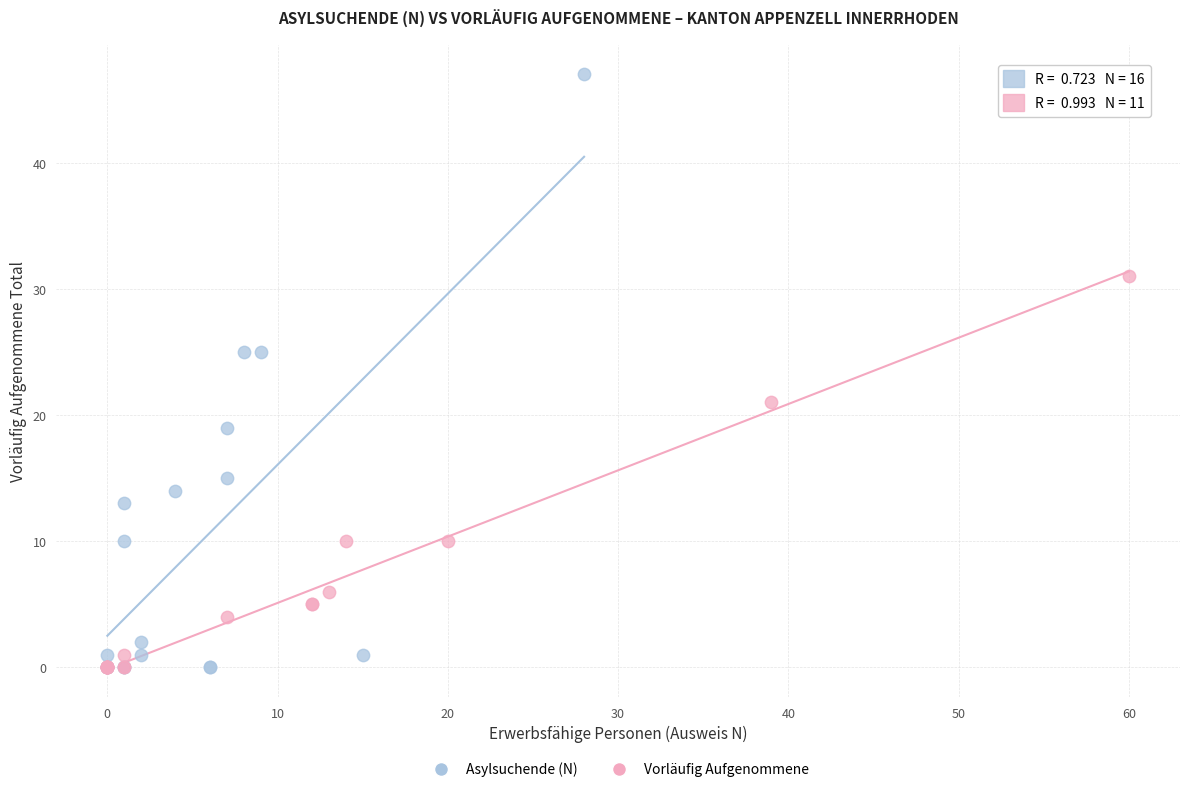

Which series has the largest Y range (max minus min)?

Asylsuchende (N)